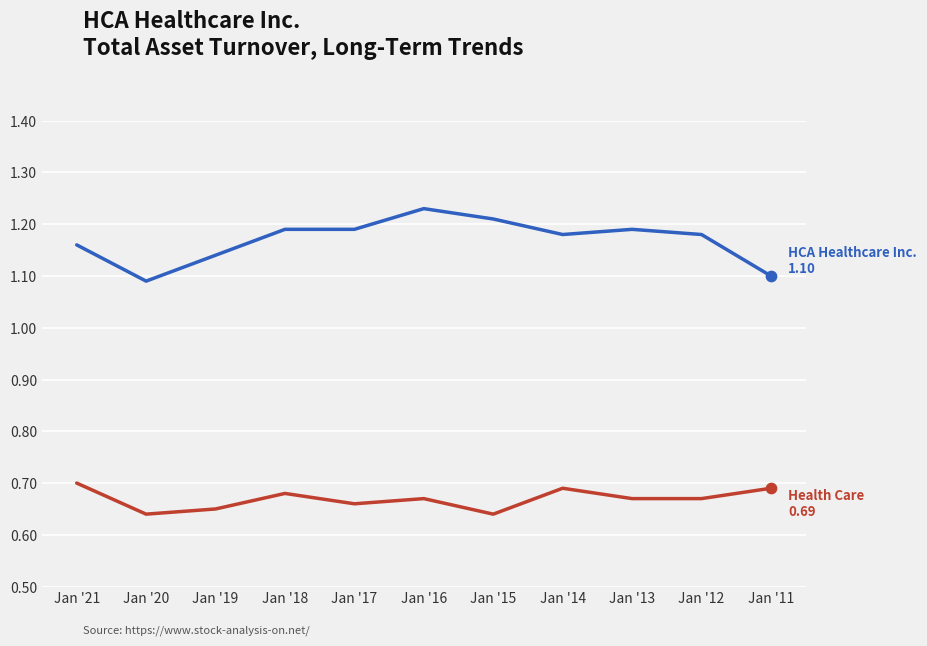

What is the spread (max minus min) of values at Jan '17?

0.5